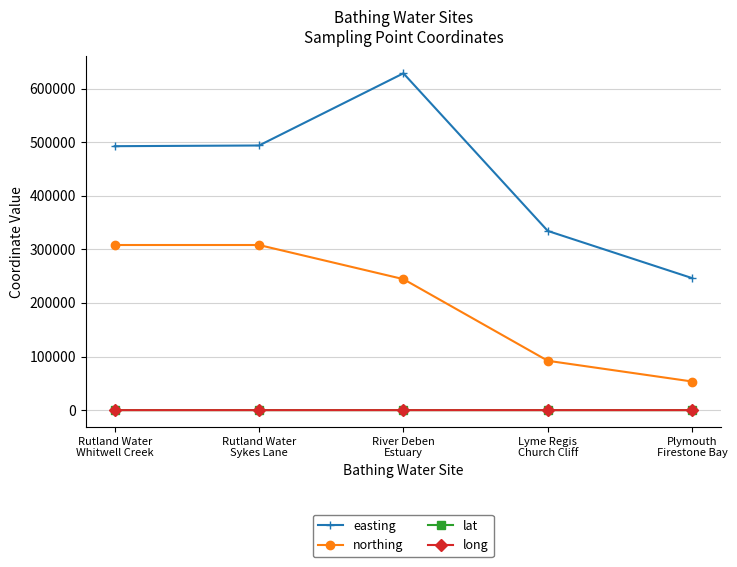

True or false: northing and lat intersect in this chart.

False